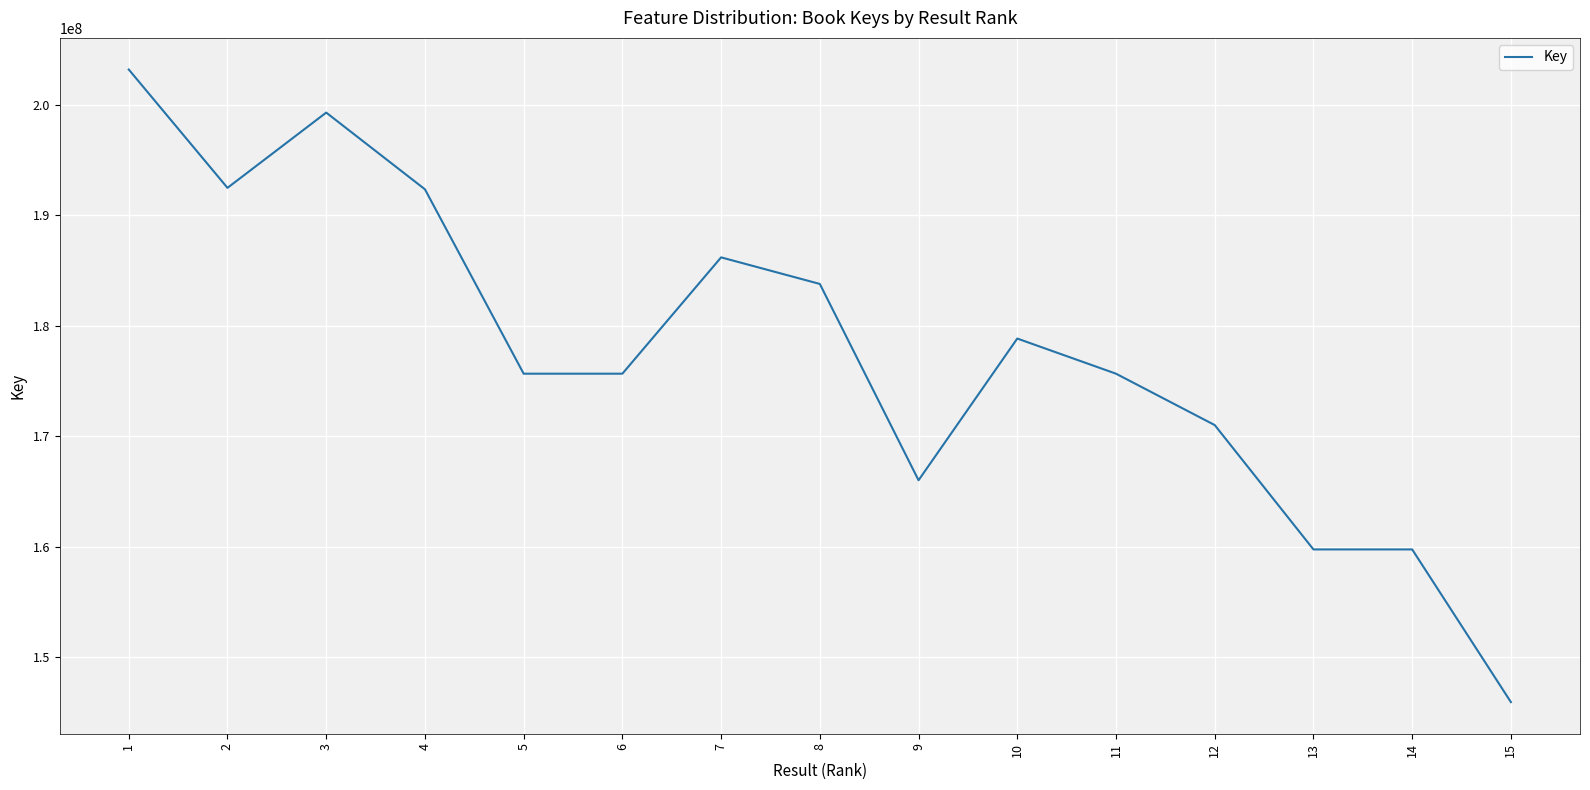

What is the difference between the maximum and minimum values?

57233113